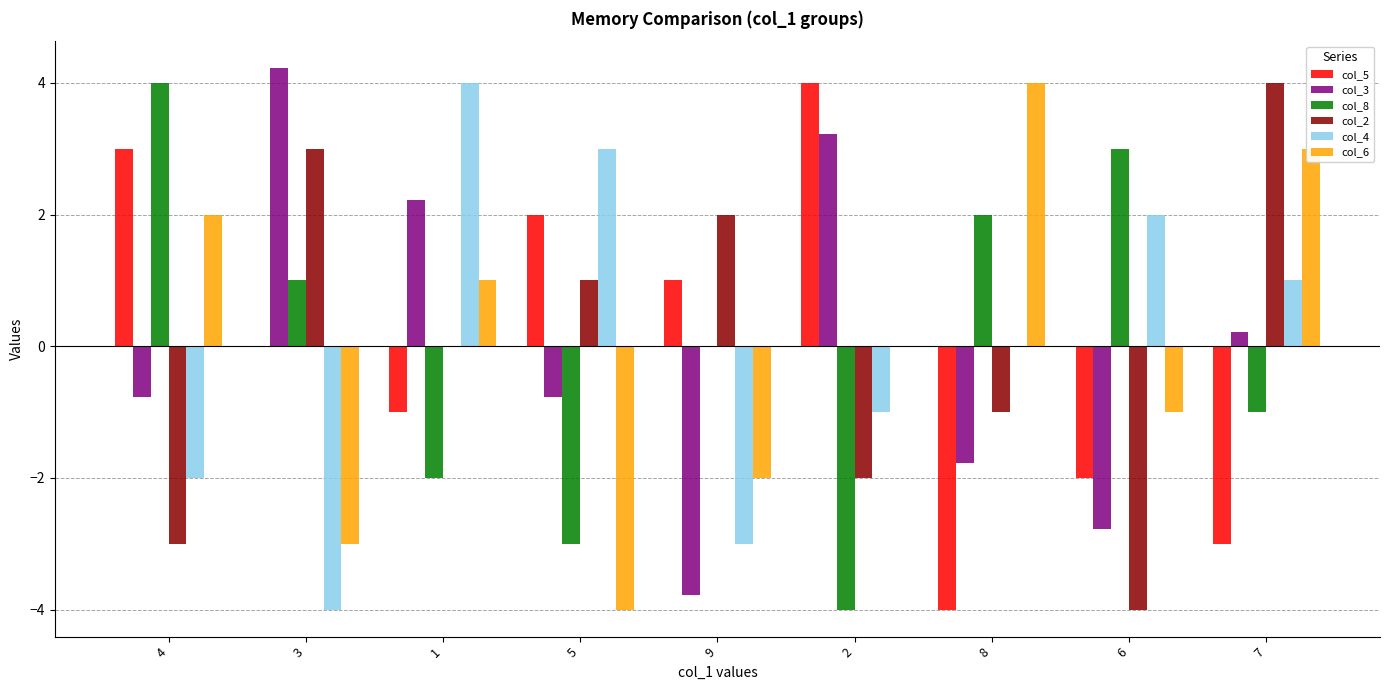

How many col_8 values are between -2 and 2?

5